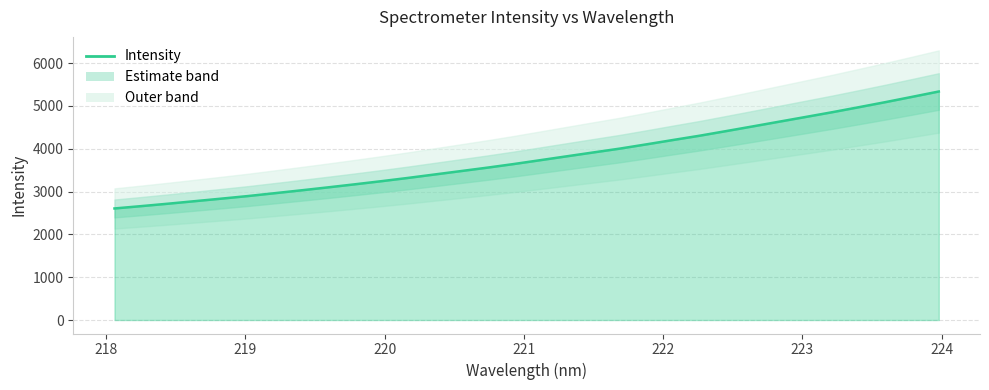

True or false: the data shows 2701.1 at 18.

False